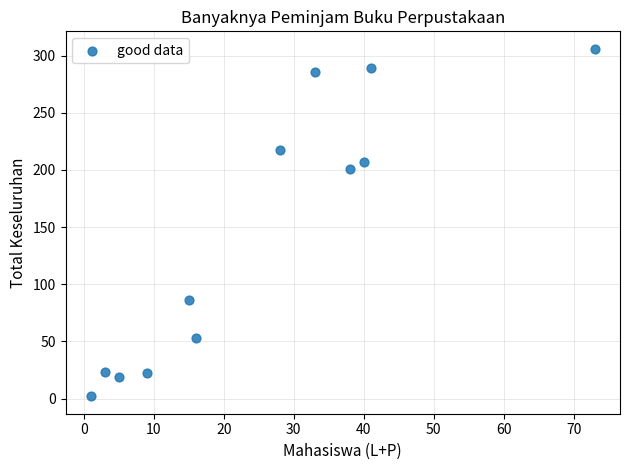

What is the average X value?

25